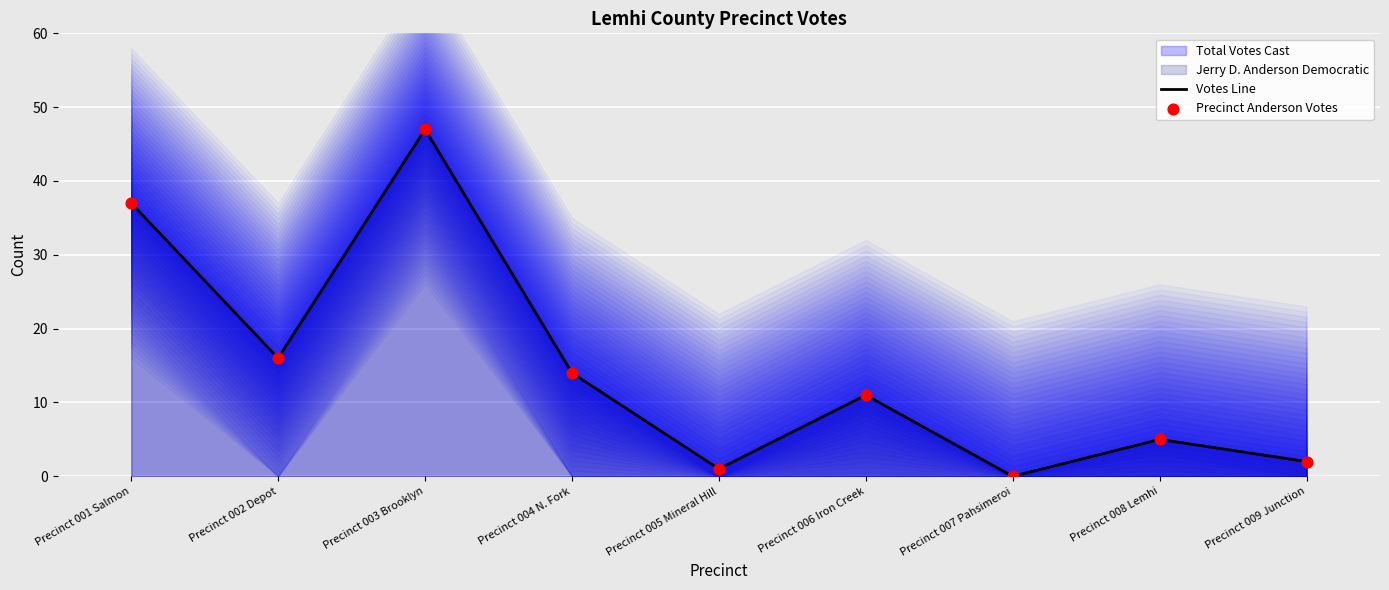

Is the value of Precinct Anderson Votes at Precinct 001 Salmon greater than the value of Votes Line at Precinct 007 Pahsimeroi?

Yes